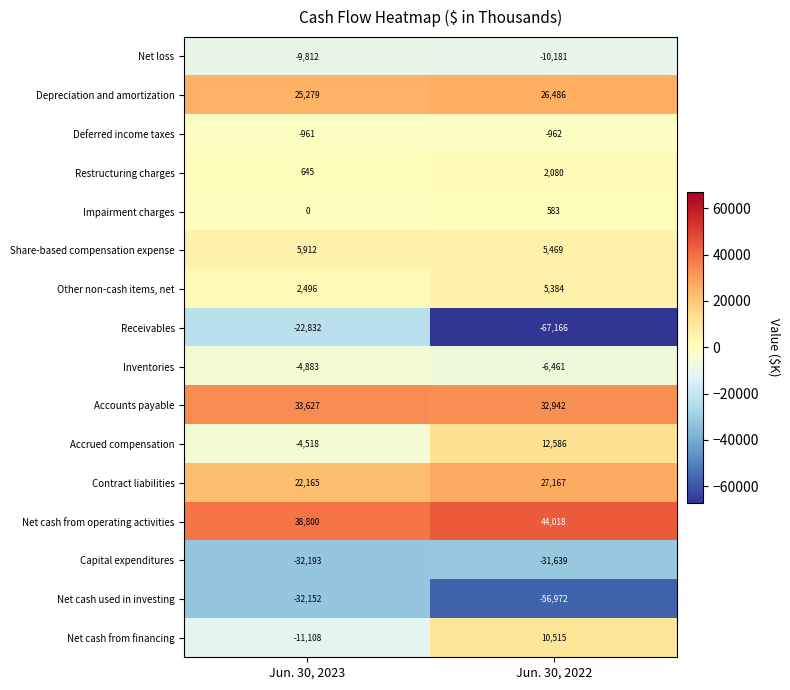

What is the difference between the Accrued compensation values at Jun. 30, 2023 and Jun. 30, 2022?

17104